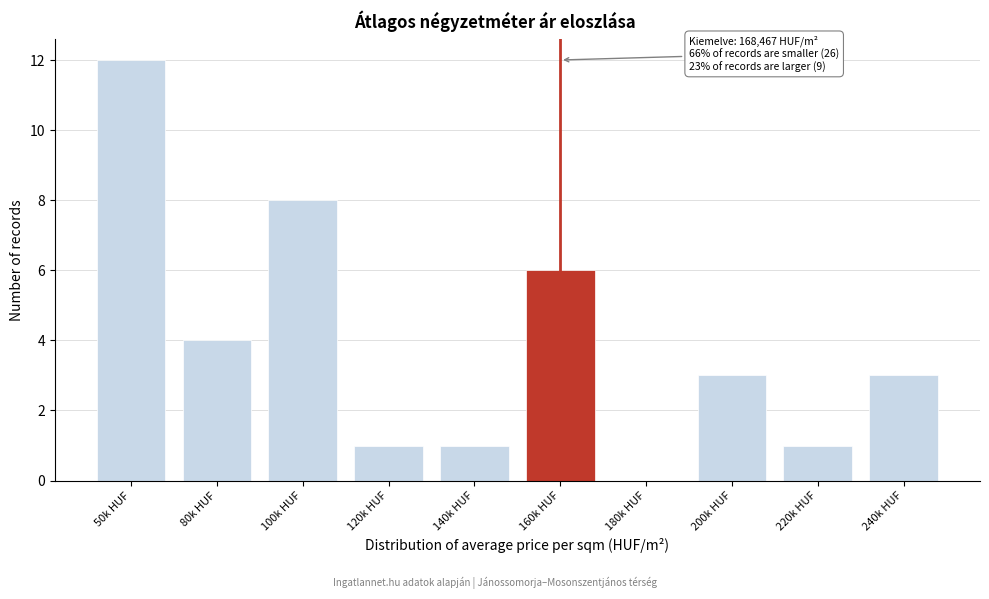

Reading left to right, list all the values displayed in this chart.

50k HUF=12	80k HUF=4	100k HUF=8	120k HUF=1	140k HUF=1	160k HUF=6	180k HUF=0	200k HUF=3	220k HUF=1	240k HUF=3